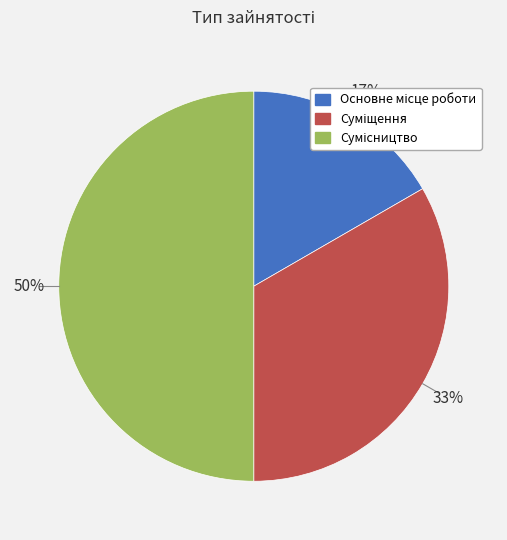

To the nearest percent, what is the average slice percentage?

33%